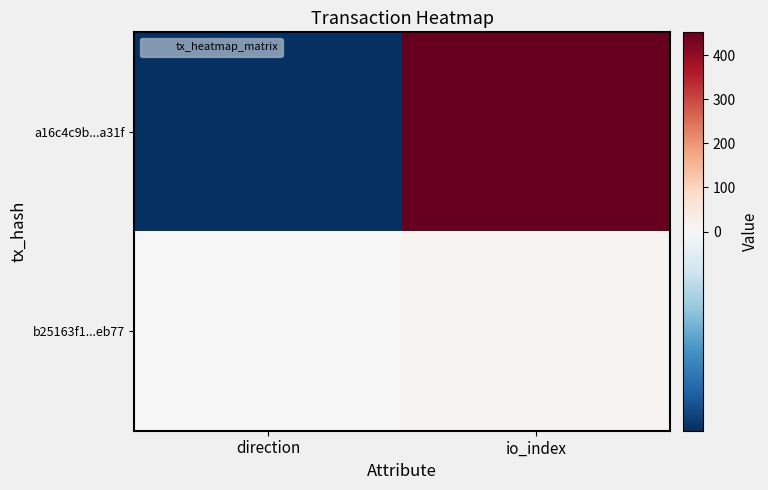

Which series has the largest total across all categories?

a16c4c9b...a31f